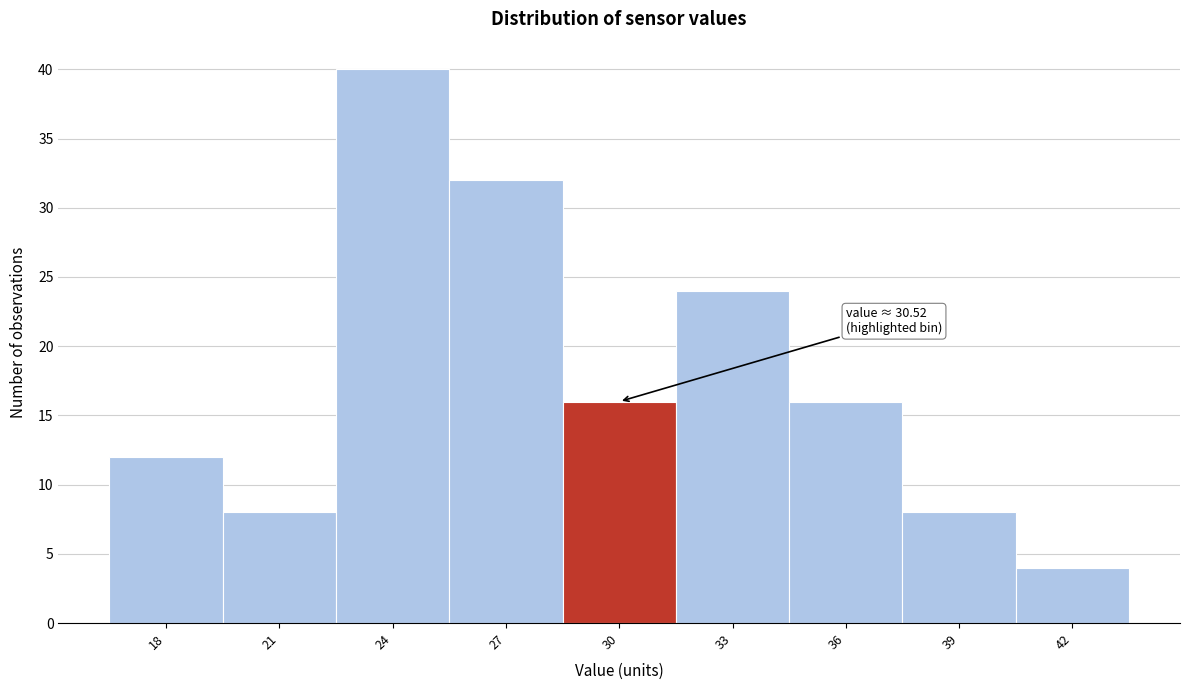

Reading right to left, what are all the values shown in this chart?

42=4	39=8	36=16	33=24	30=16	27=32	24=40	21=8	18=12